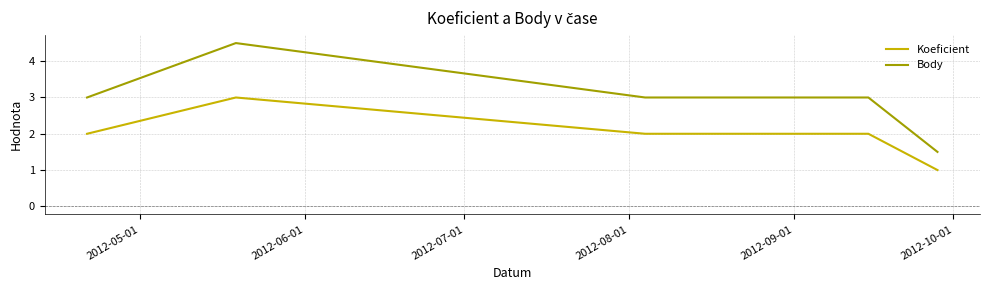

True or false: Koeficient and Body intersect in this chart.

False